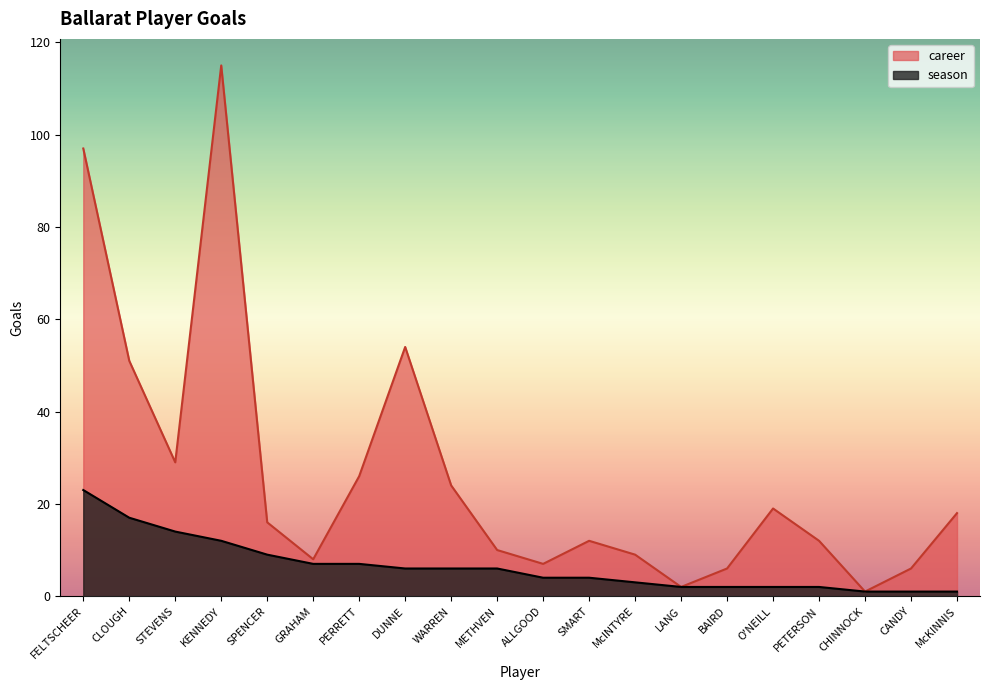

True or false: season and career cross at least once.

False